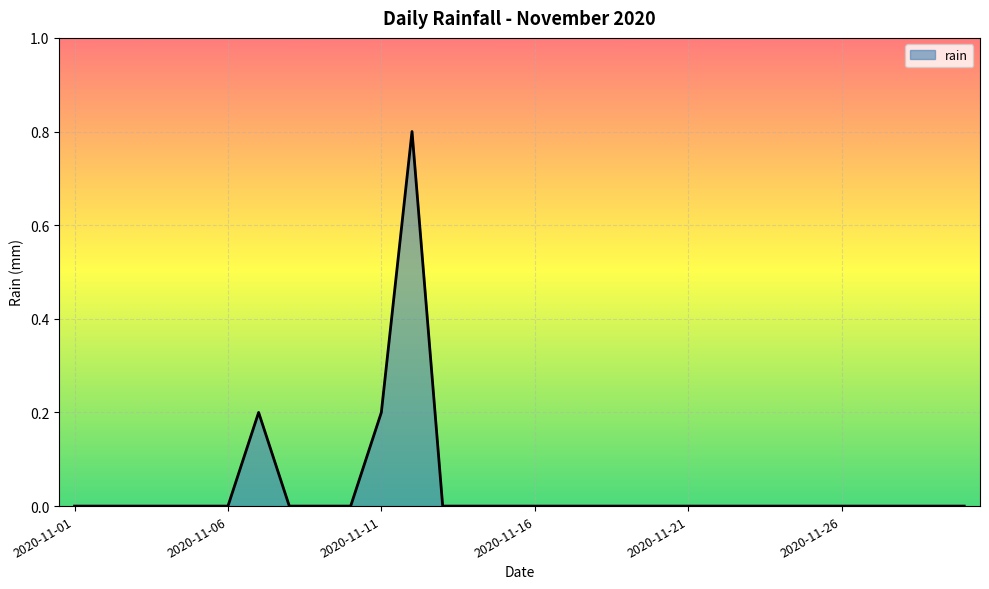

What is the greatest value displayed?

0.8